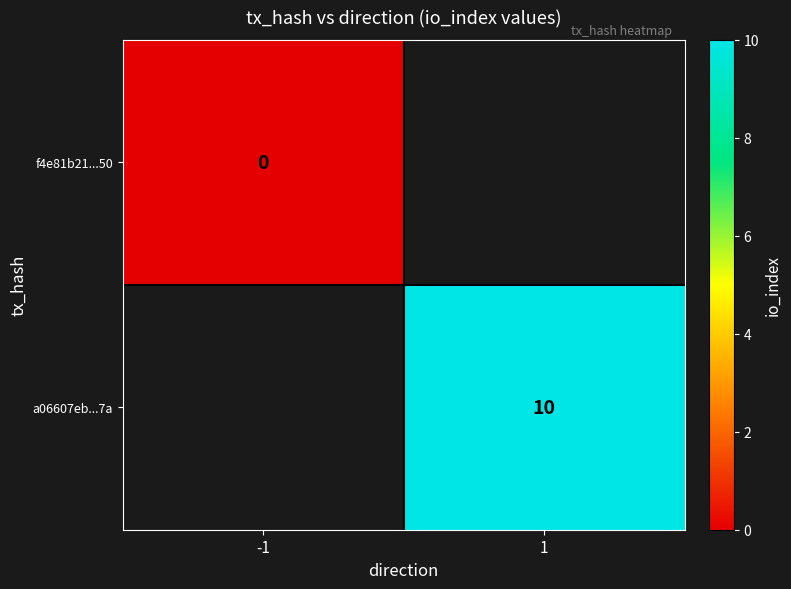

Is it true that a06607eb...7a equals 2 at 1?

False